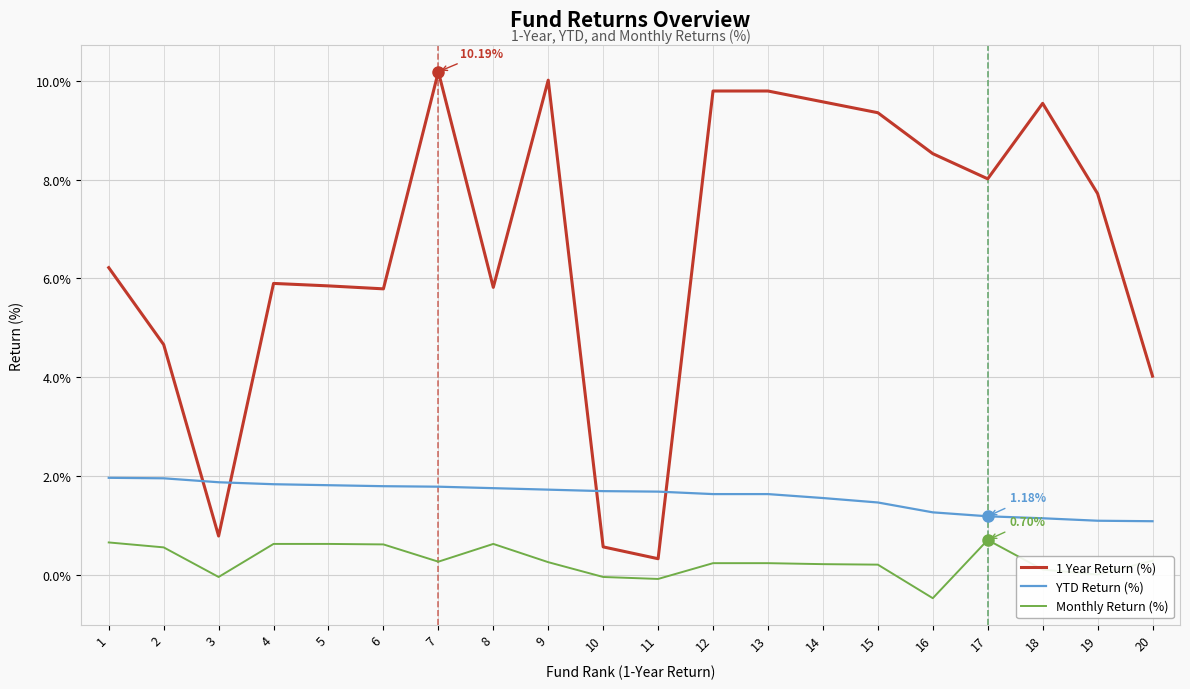

What is the difference between the maximum and minimum values in the Monthly Return (%) series?

1.2